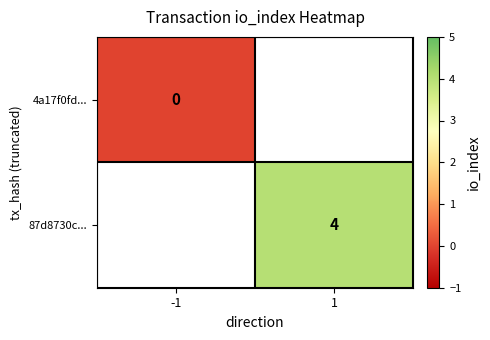

Is the value of 87d8730c... at 1 greater than the value of 4a17f0fd... at -1?

Yes